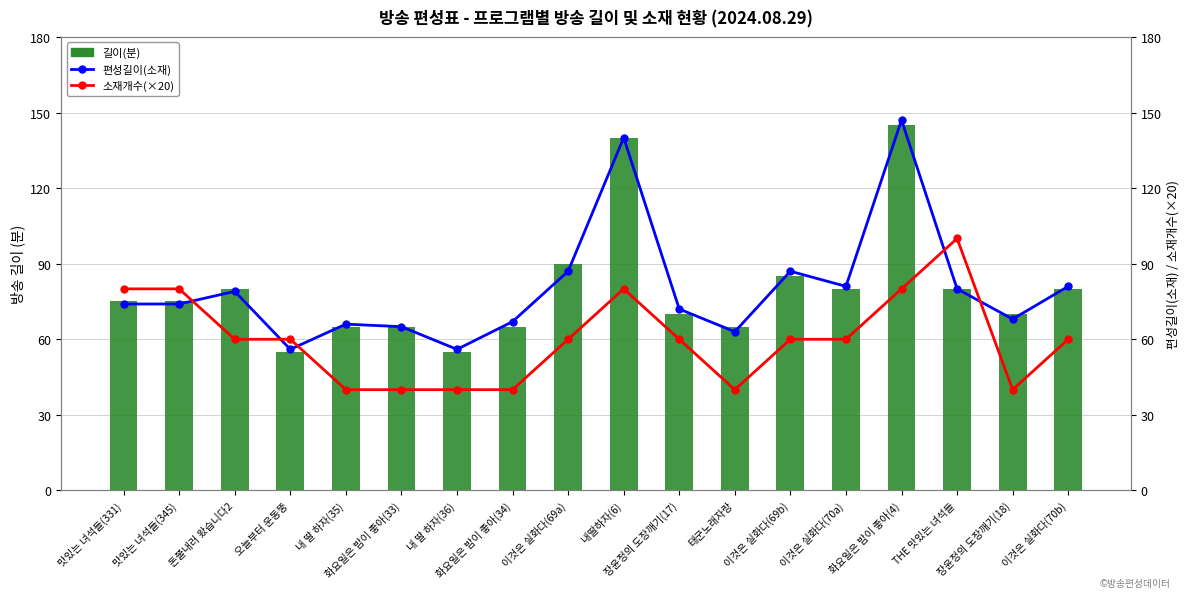

What is the difference between the maximum and minimum values in the 편성길이(소재) series?

91